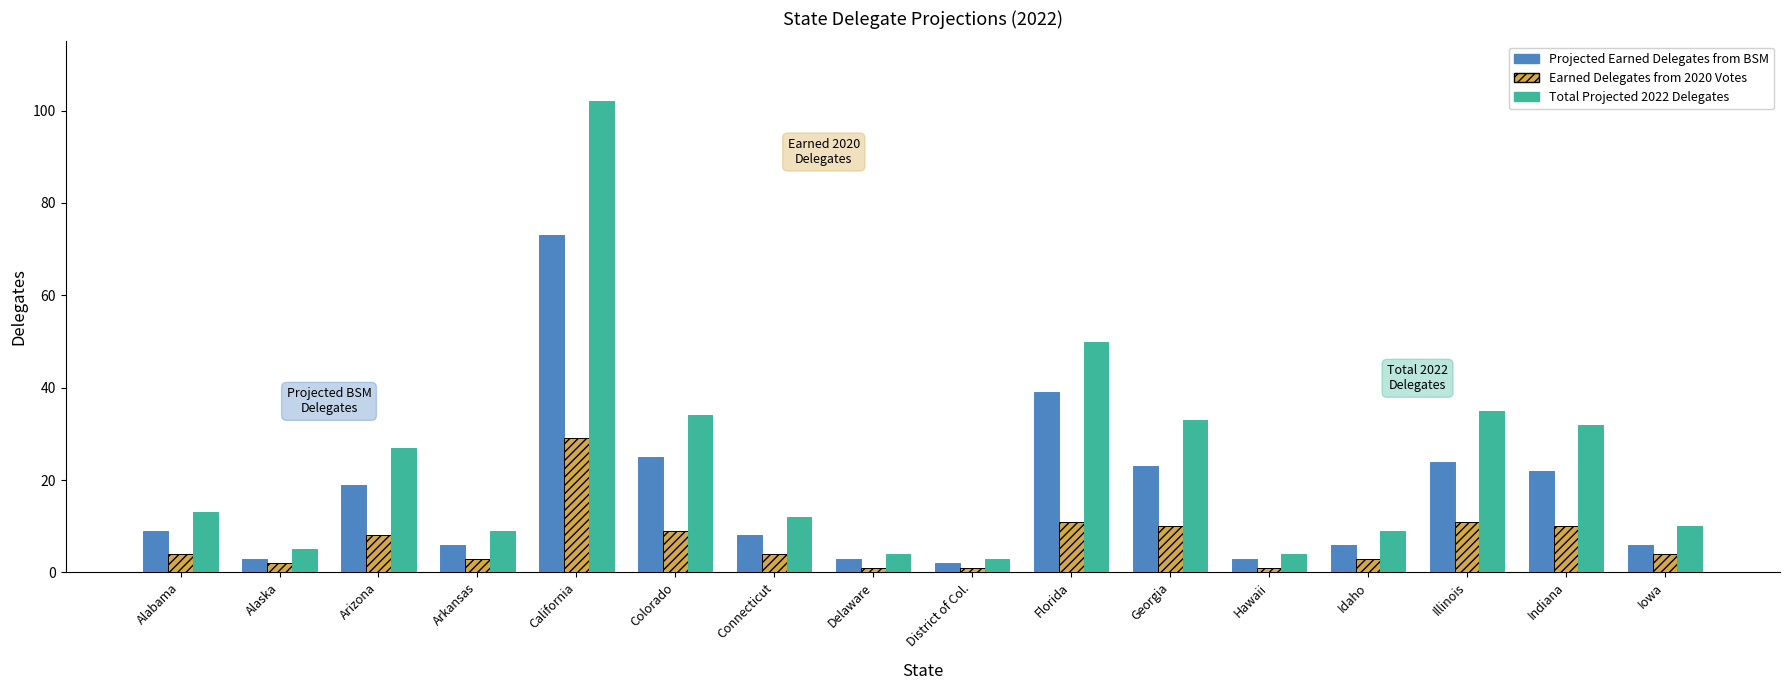

What is the maximum value shown in the chart?

102